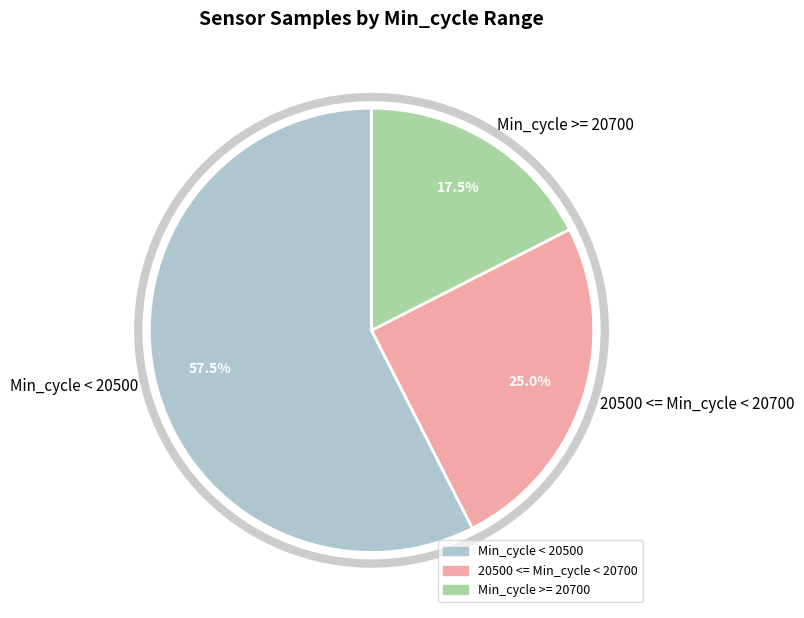

Approximately how many times larger is the value at Min_cycle < 20500 compared to 20500 <= Min_cycle < 20700?

2.3